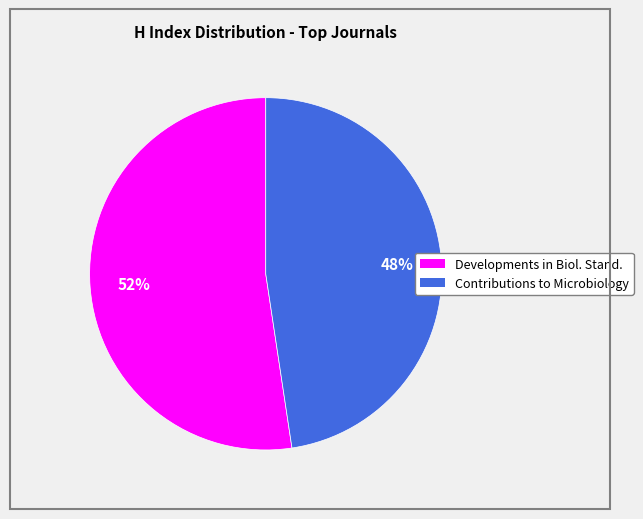

Is there a majority slice in this chart?

Yes